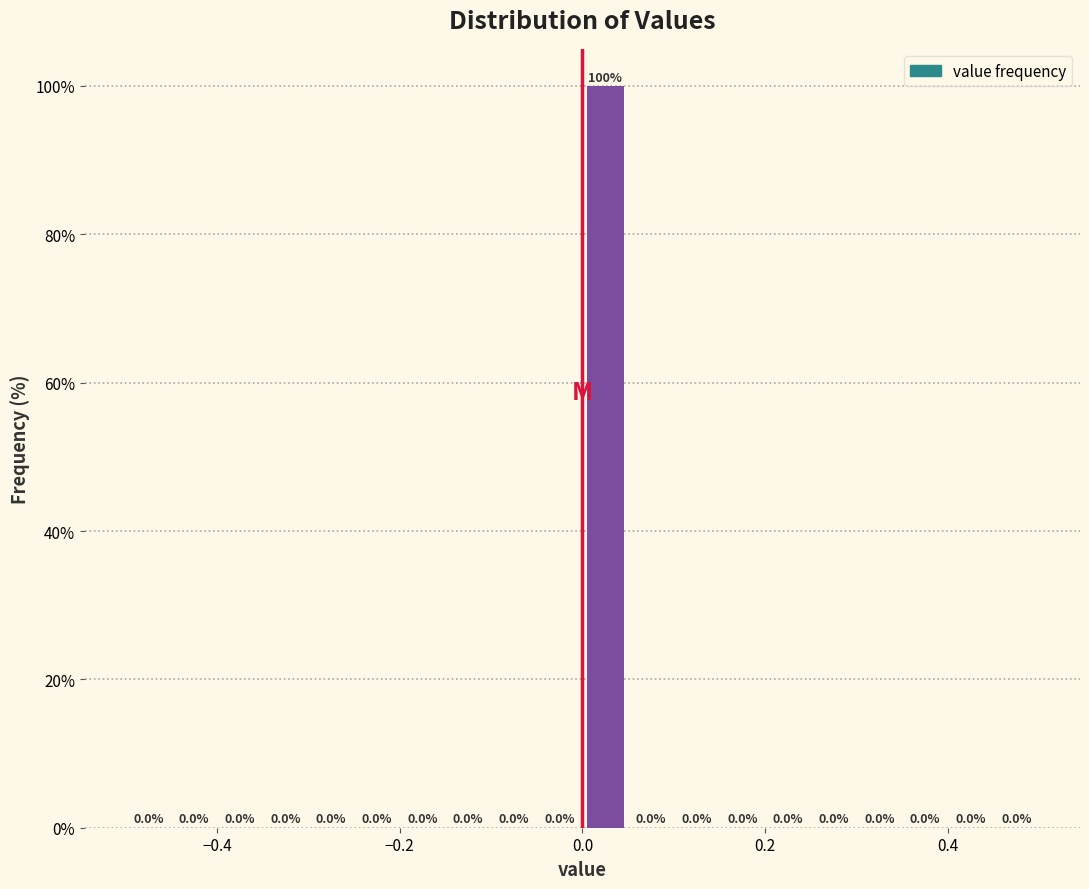

Read against the x-axis, roughly where is the centre of the tallest bar?

0.02